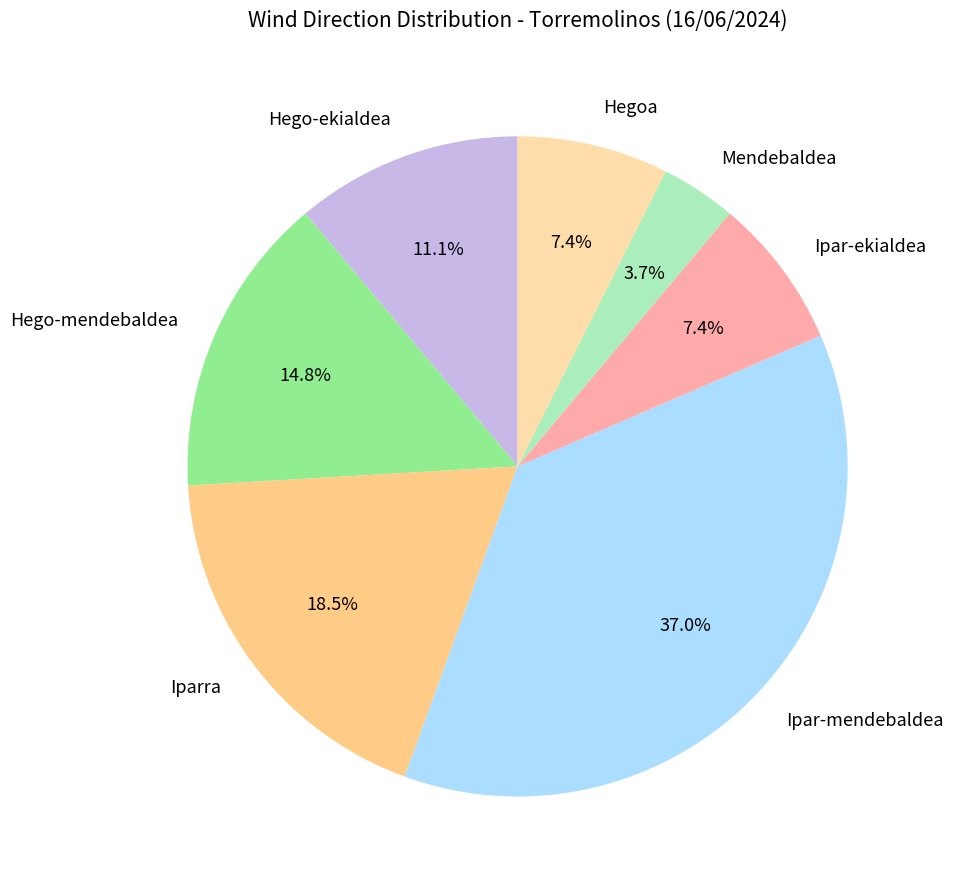

True or false: Hego-mendebaldea accounts for 15% of the total.

True